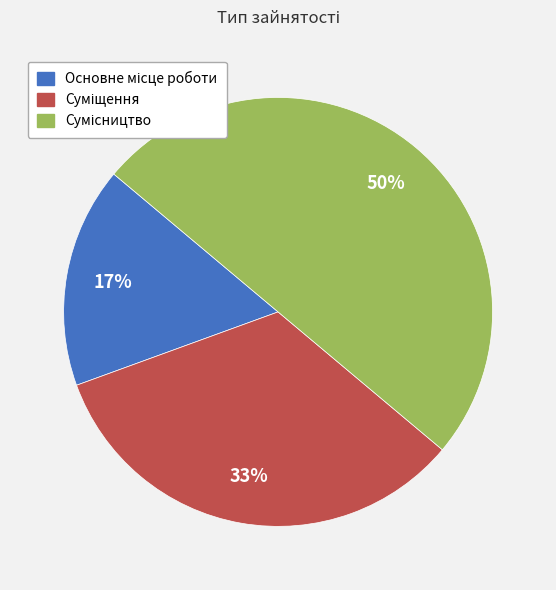

To the nearest percent, what is the average slice percentage?

33%